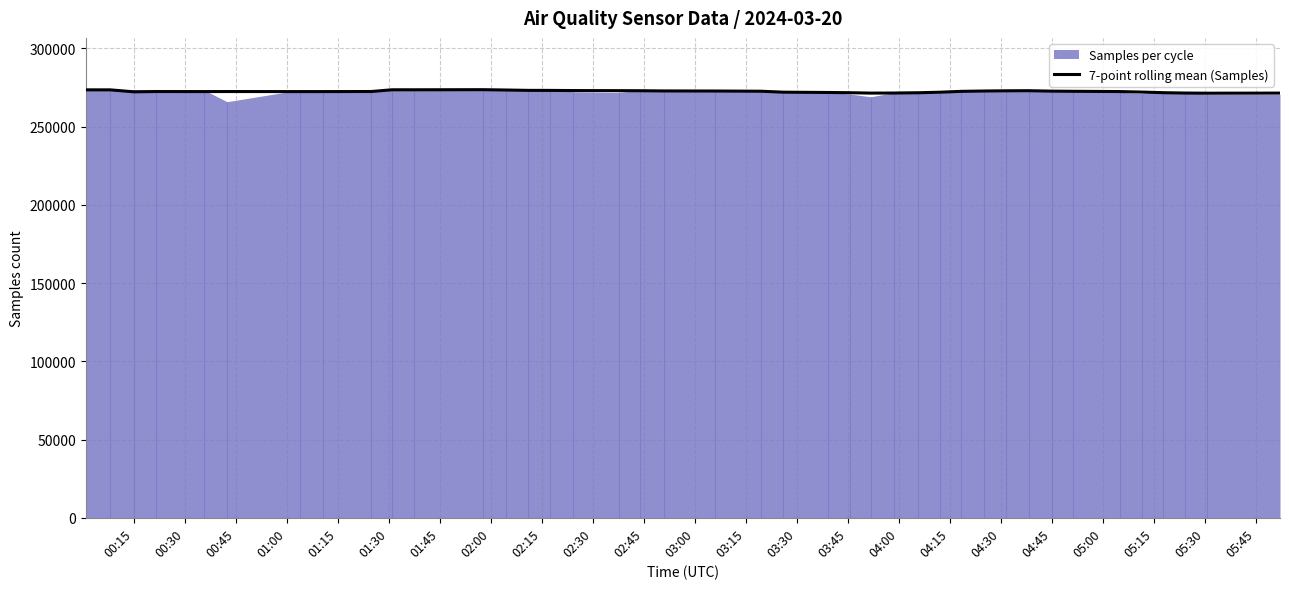

How many lines are shown in the chart?

1